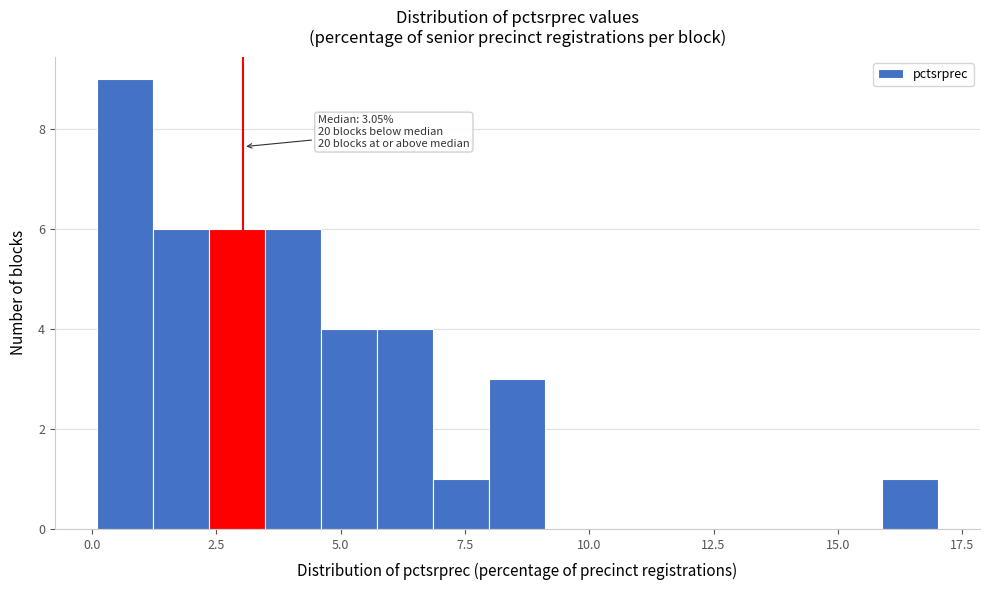

Read against the x-axis, roughly where is the centre of the tallest bar?

0.5